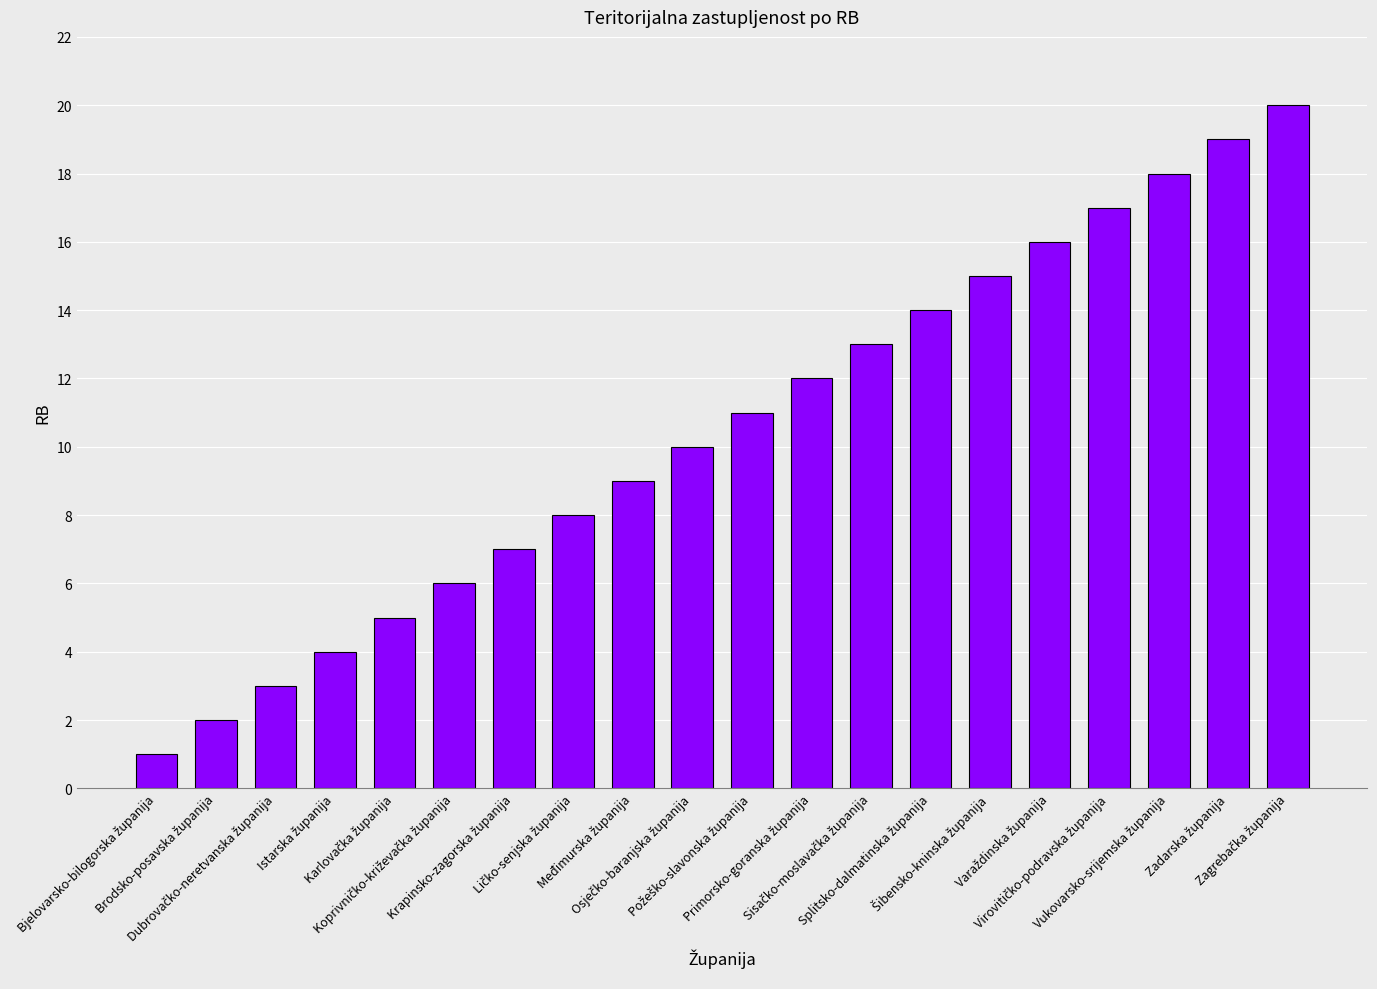

What is the greatest value displayed?

20